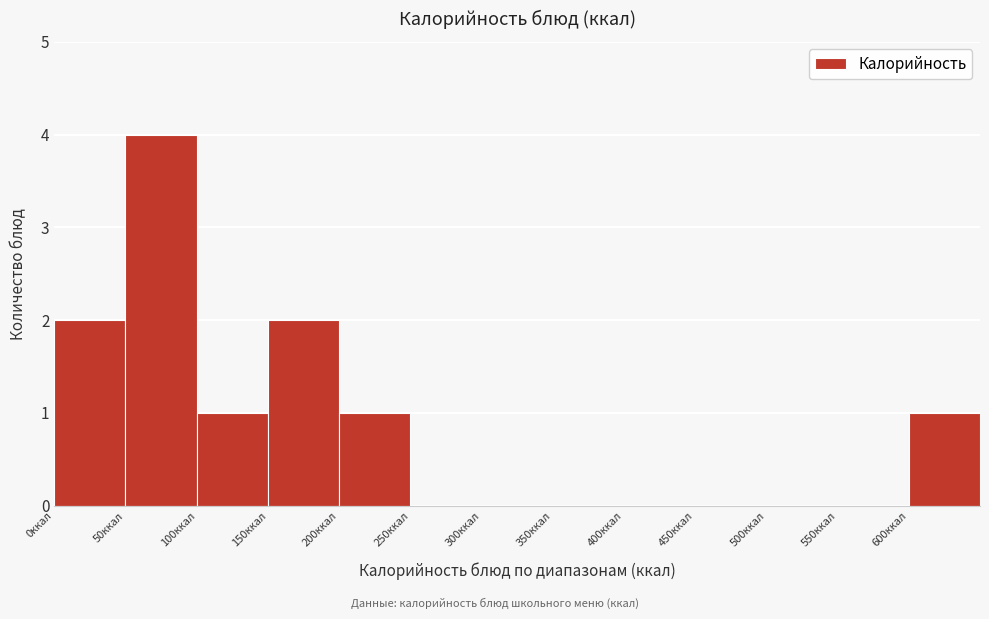

Which range on the x-axis has the tallest bar?

50 to 100